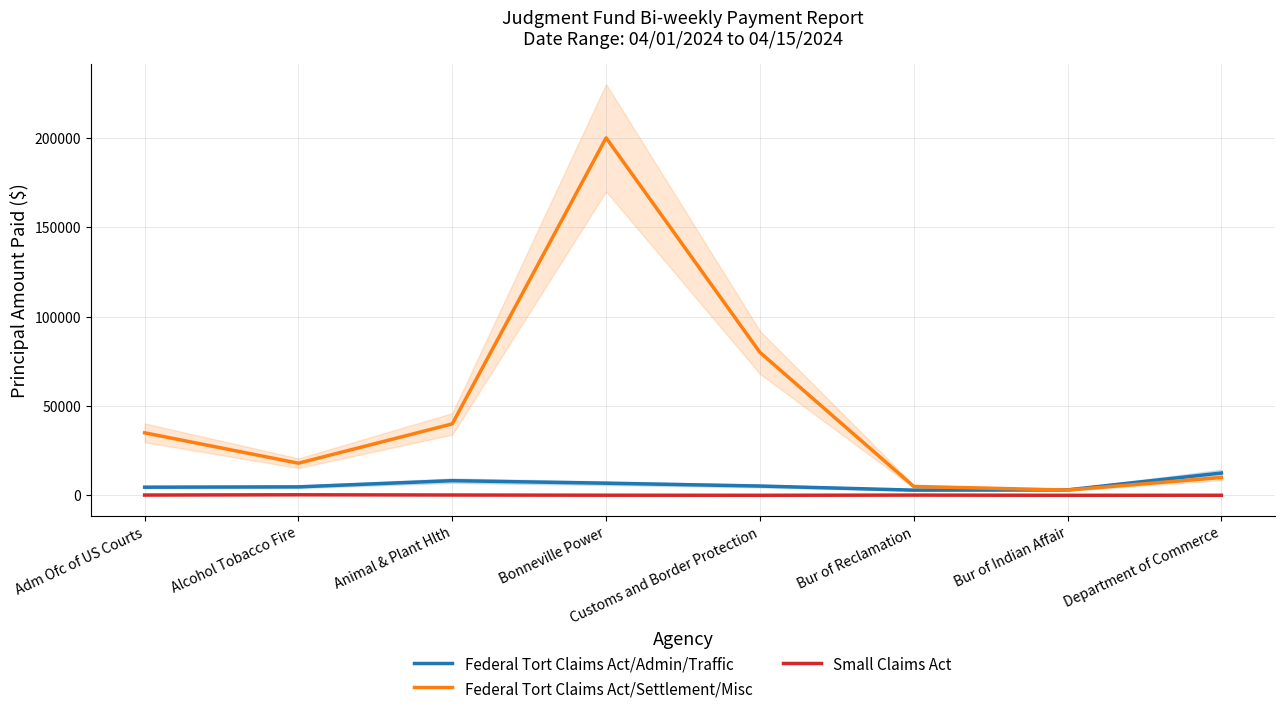

What is the average value of the Federal Tort Claims Act/Admin/Traffic series?

6023.8